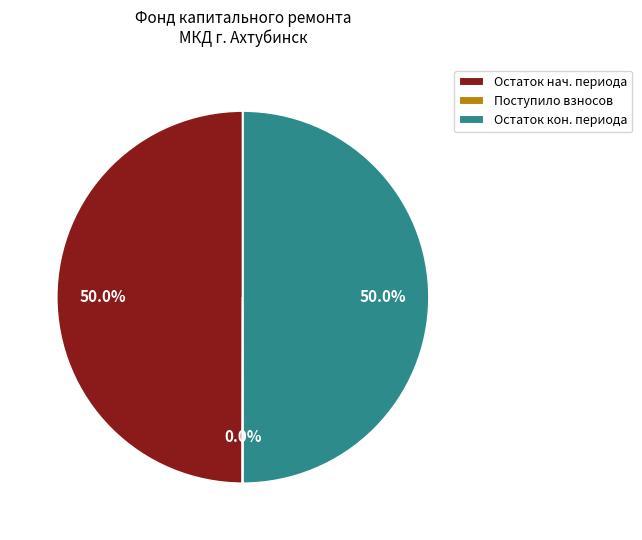

What percentage is NOT represented by Остаток кон. периода?

50.0%